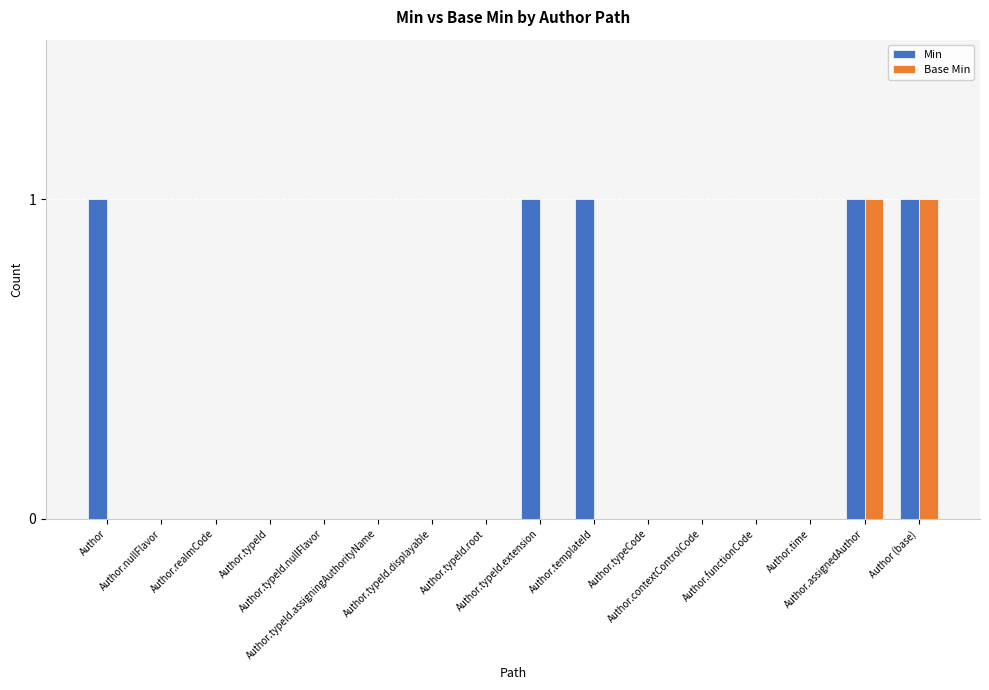

Which series has the largest total across all categories?

Min